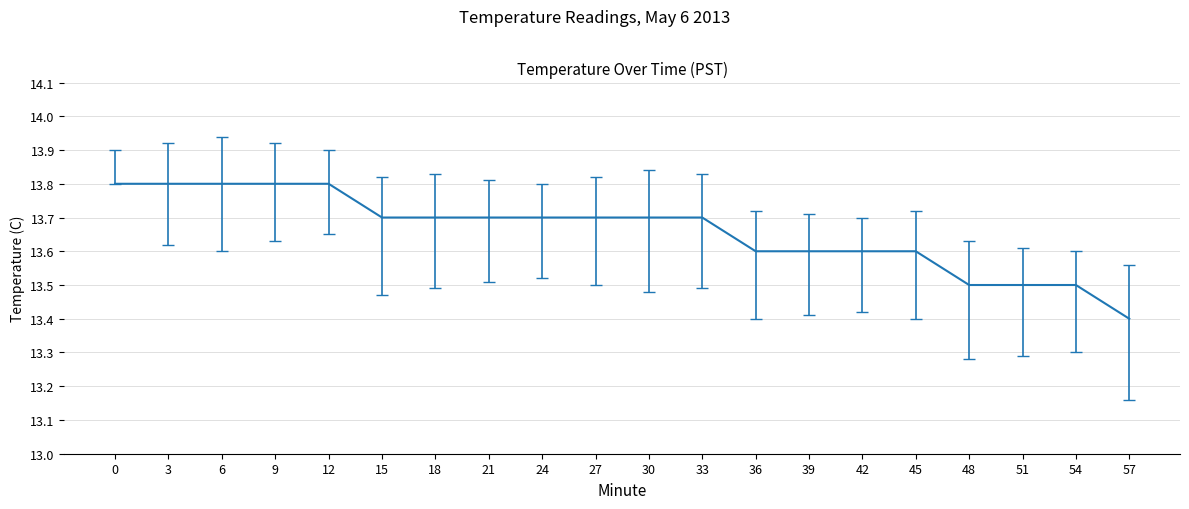

Reading left to right, transcribe all the data shown in this chart.

13.8	13.8	13.8	13.8	13.8	13.7	13.7	13.7	13.7	13.7	13.7	13.7	13.6	13.6	13.6	13.6	13.5	13.5	13.5	13.4